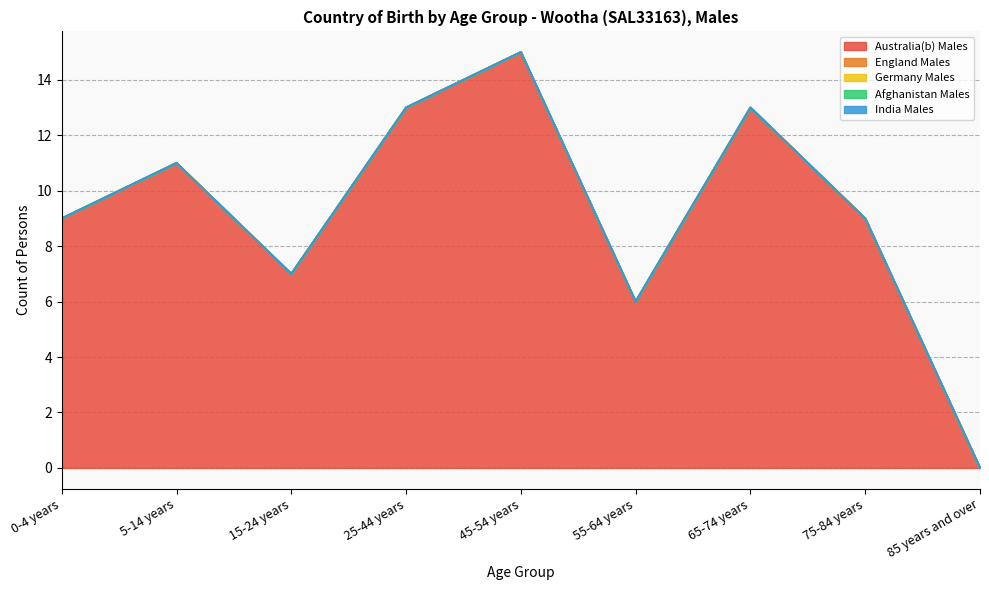

Which category has the lowest value across all series?

85 years and over